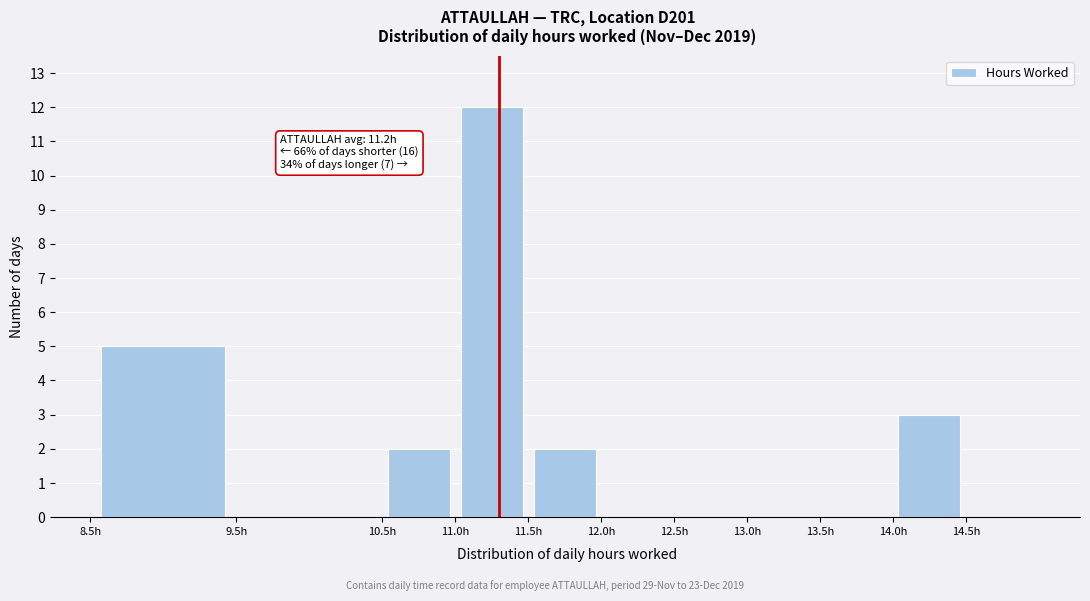

Over which range of the x-axis is the bar tallest?

11.0 to 11.5